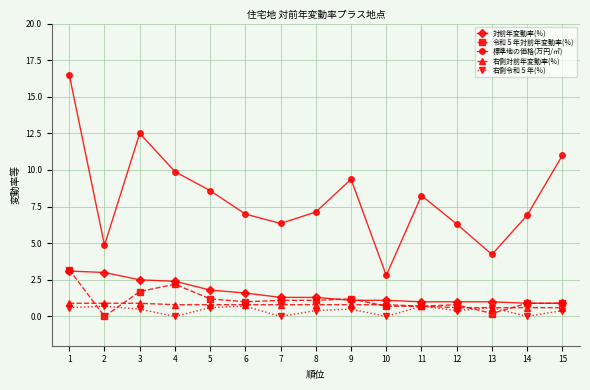

Read the 標準地の価格(万円/㎡) value at 5.

8.6